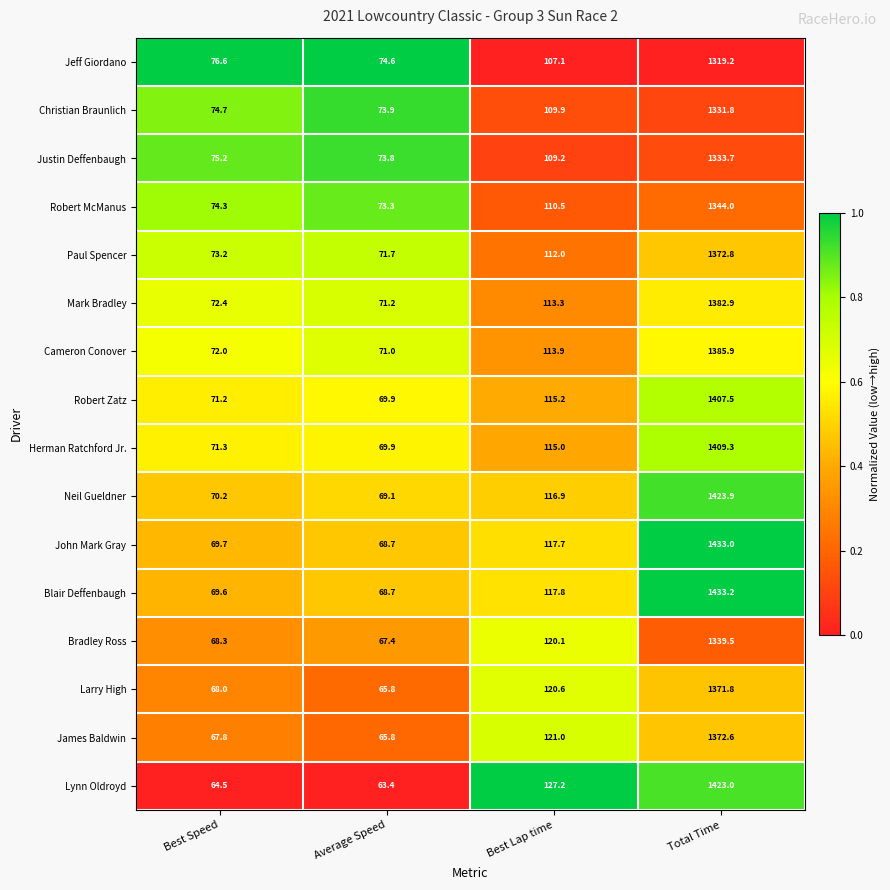

What is the difference between the second highest and minimum values in the Cameron Conover series?

42.9